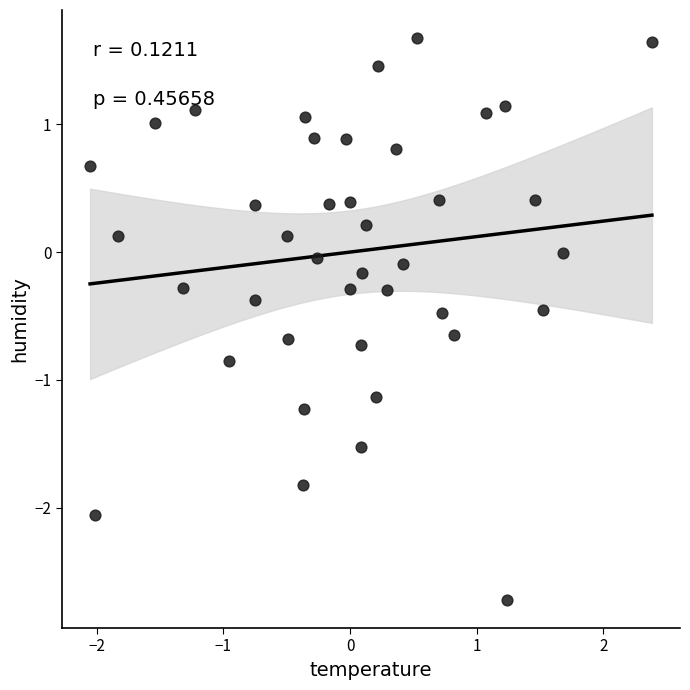

What is the range of Y values (max minus min)?

4.4